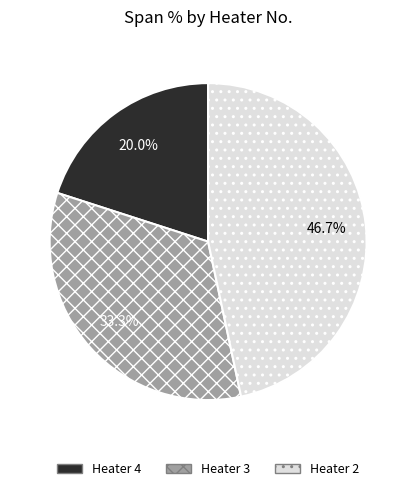

Does Heater 3 represent more than half of the total?

No